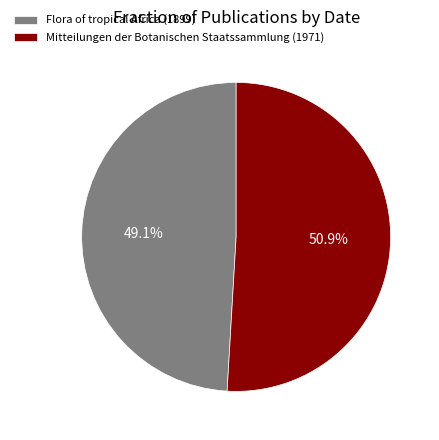

What percentage is NOT represented by Mitteilungen der Botanischen Staatssammlung (1971)?

49.1%